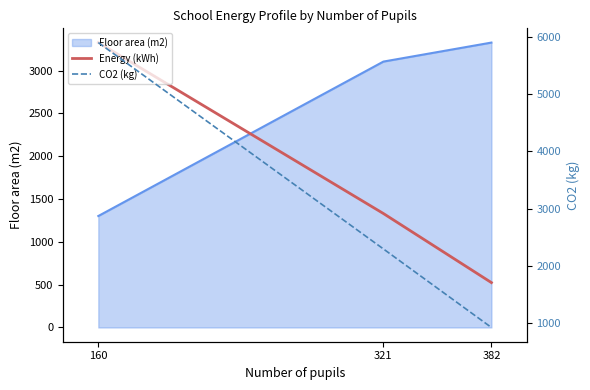

How many data points in CO2 (kg) are less than 2300?

1